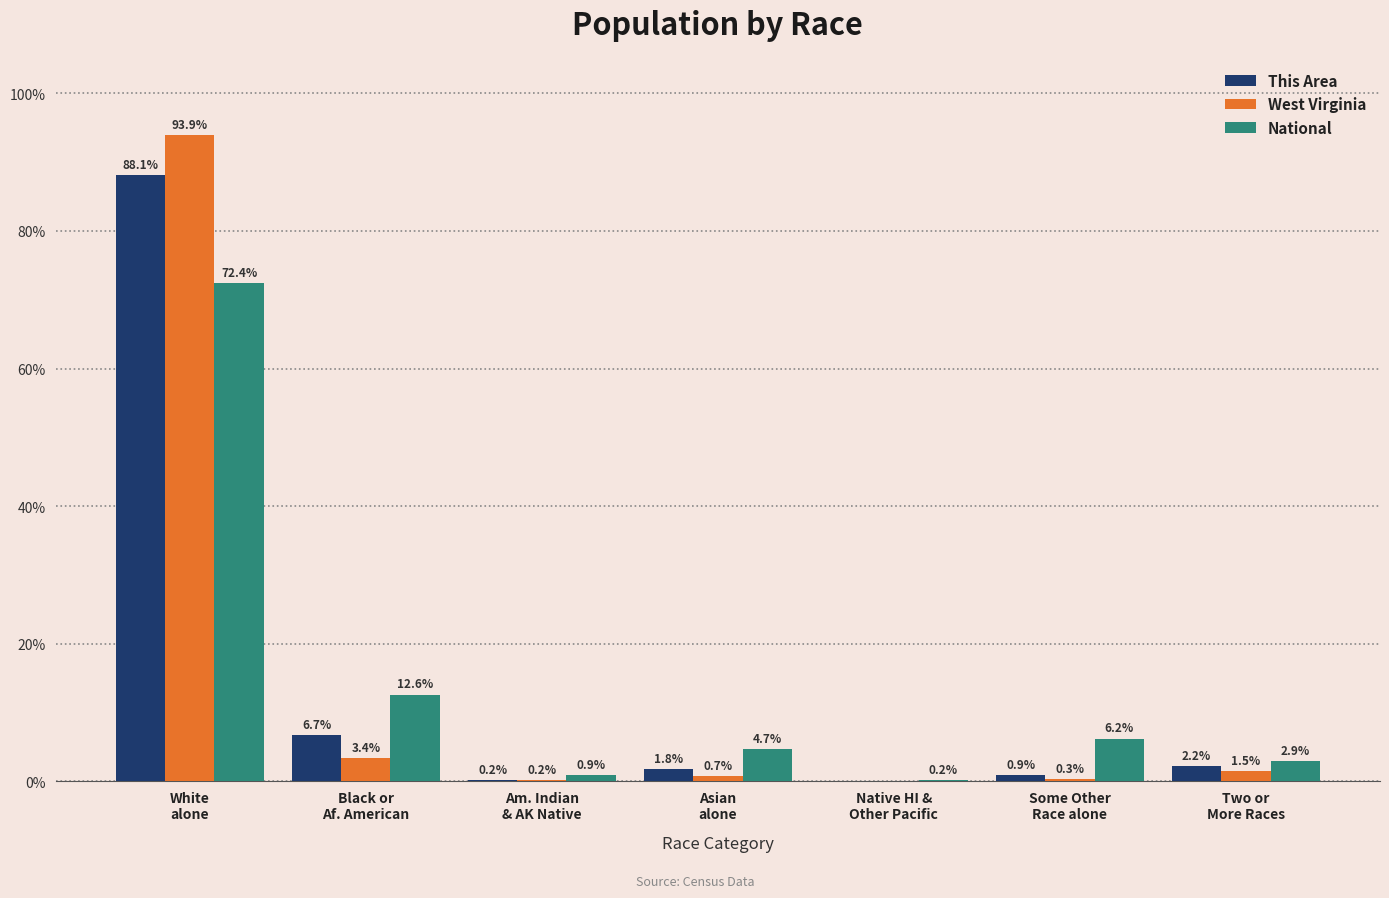

Is the value of This Area at Two or
More Races greater than the value of West Virginia at Two or
More Races?

Yes